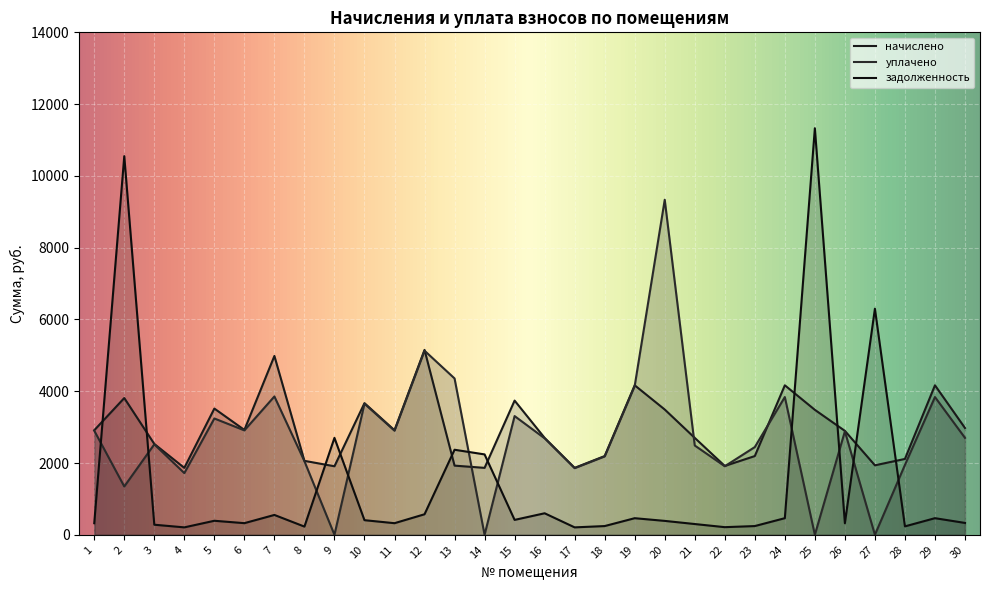

True or false: начислено has a value of 582.0 at 22.

False